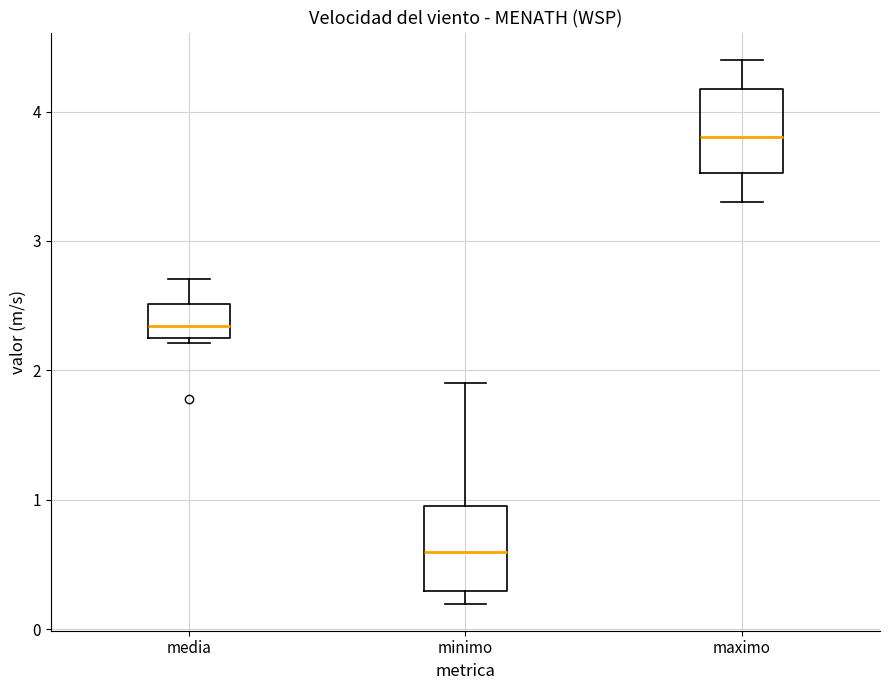

Reading left to right, transcribe this box plot: for each box, give where its median line is, the range the box spans, and where its two whiskers end, as read against the y-axis. The values are not printed on the chart, so give them approximately, as read against the axis.

media: median 2.3, box 2.2 to 2.5, whiskers 2.2 (just below the box's lower edge) to 2.7
minimo: median 0.6, box 0.3 to 1.0, whiskers 0.2 to 1.9
maximo: median 3.8, box 3.5 to 4.2, whiskers 3.3 to 4.4